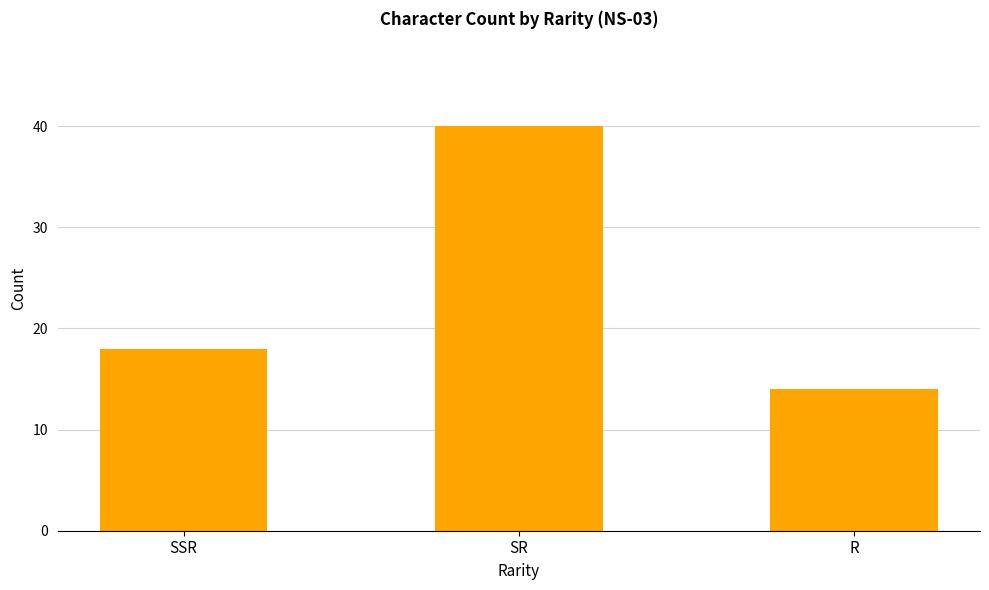

What is the maximum value shown in the chart?

40